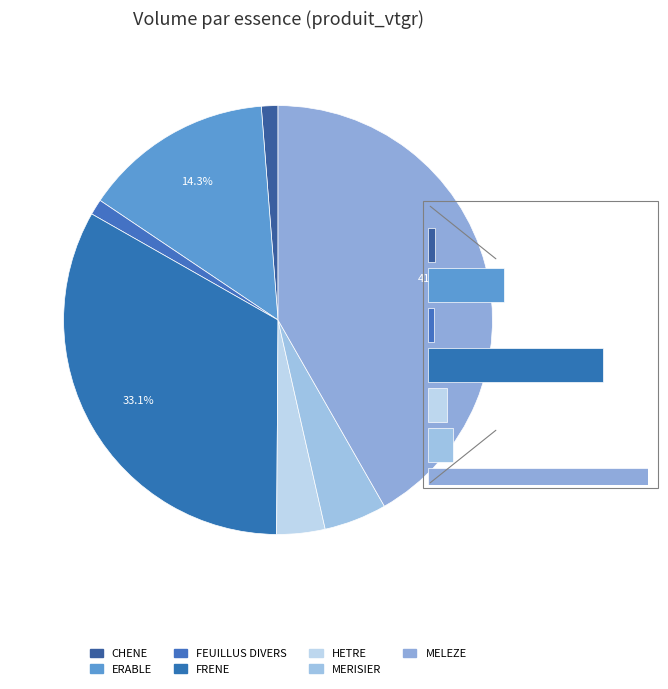

To the nearest percent, what portion does MERISIER represent?

5%